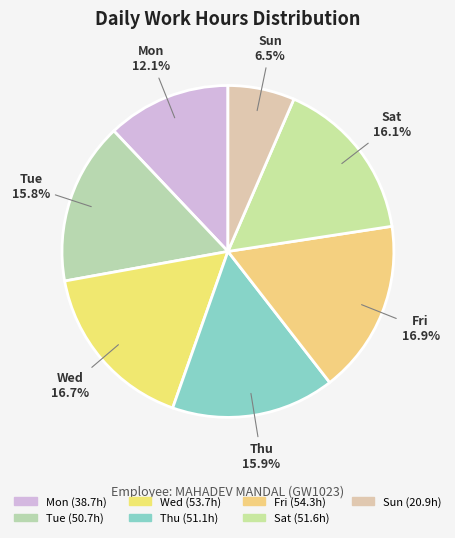

Does any single category account for the majority?

No